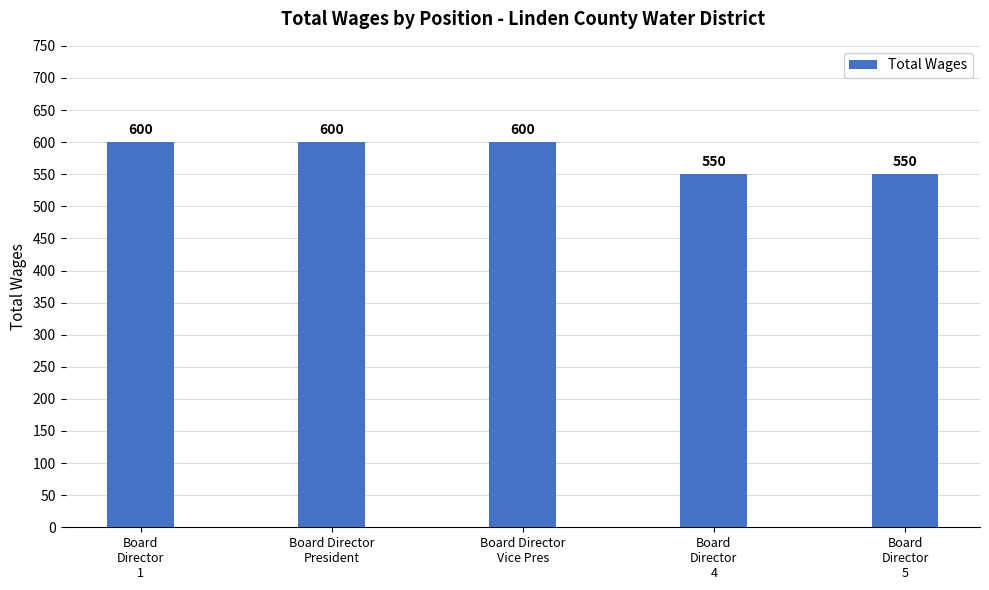

What is the average value?

580